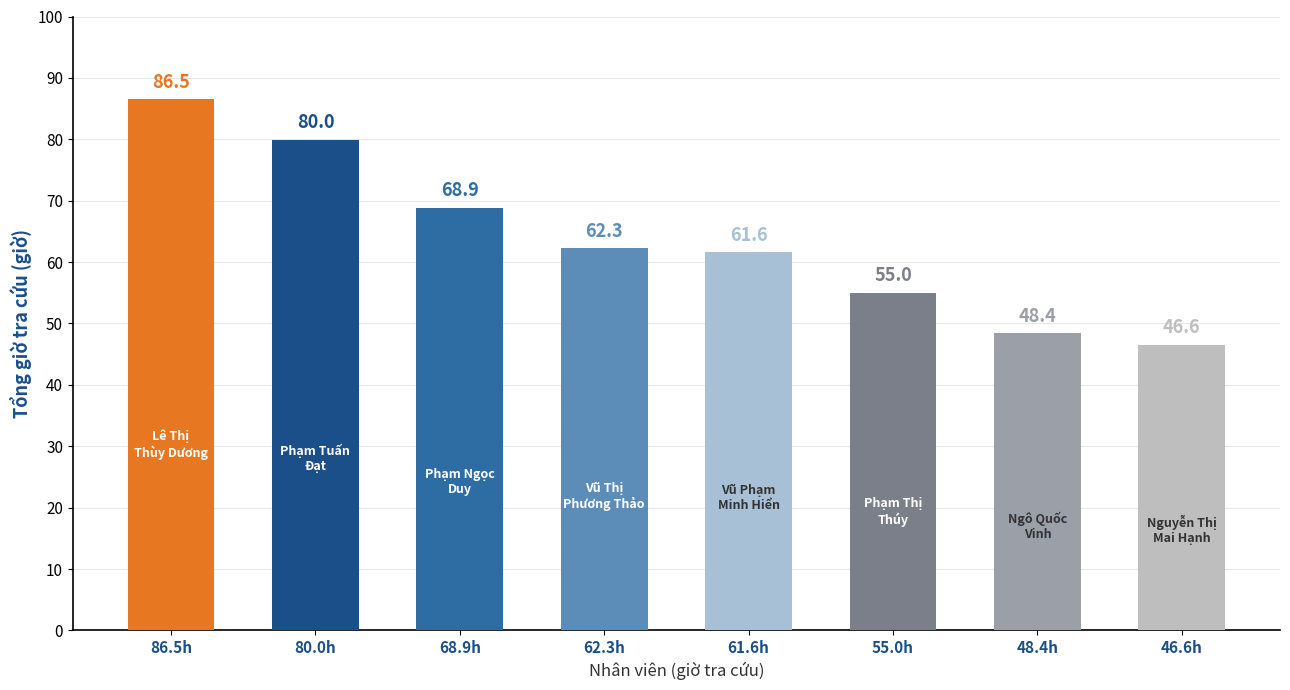

Rank the categories by value from highest to lowest.

86.5h, 80.0h, 68.9h, 62.3h, 61.6h, 55.0h, 48.4h, 46.6h